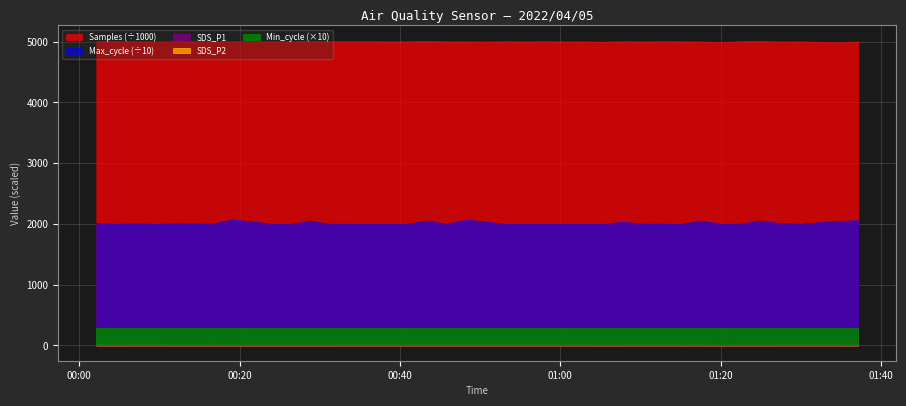

At which category is the sum across all series the highest?

2022/04/05 01:24:52